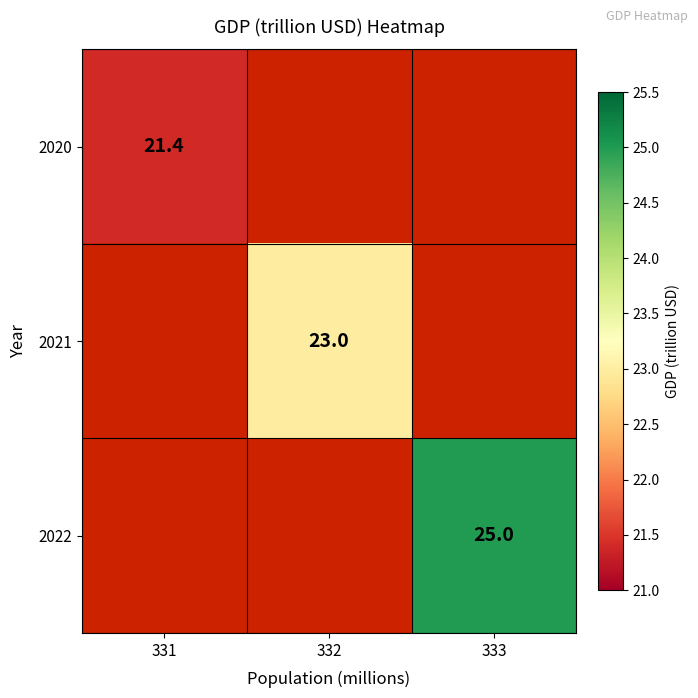

The 2020 series shows 14.4 at 331. True or false?

False